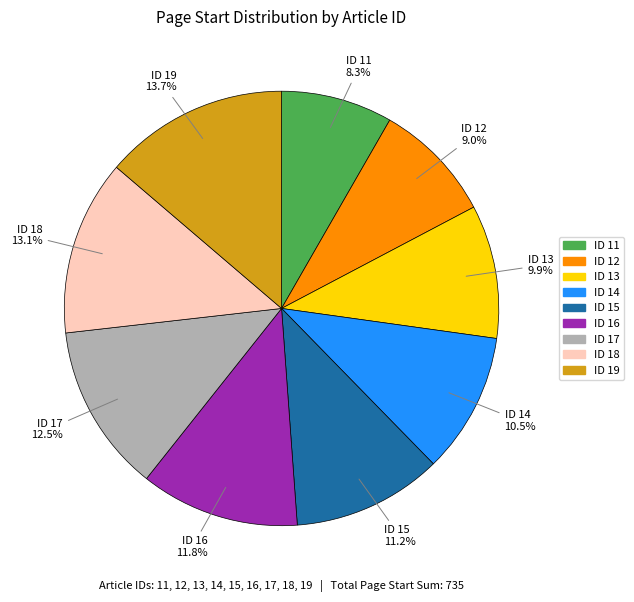

Is there a majority slice in this chart?

No